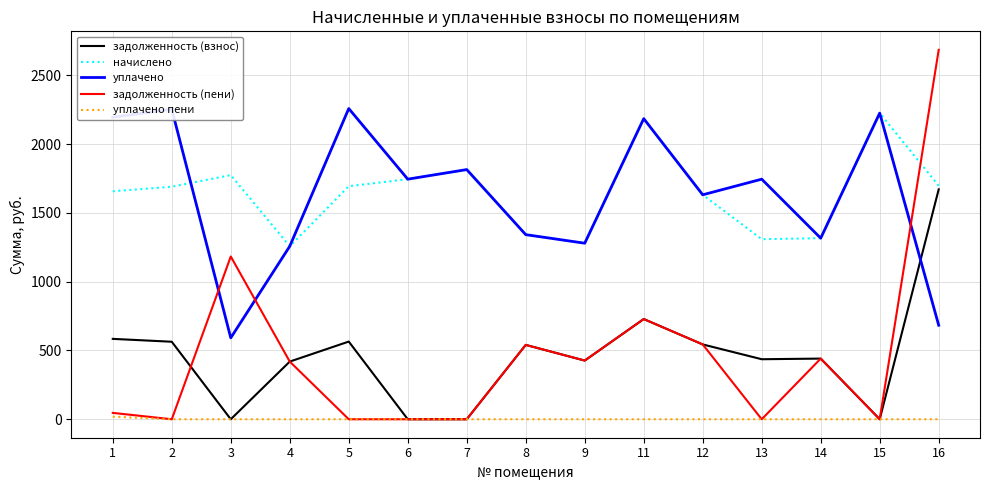

How many interior local valleys does the начислено series have?

3